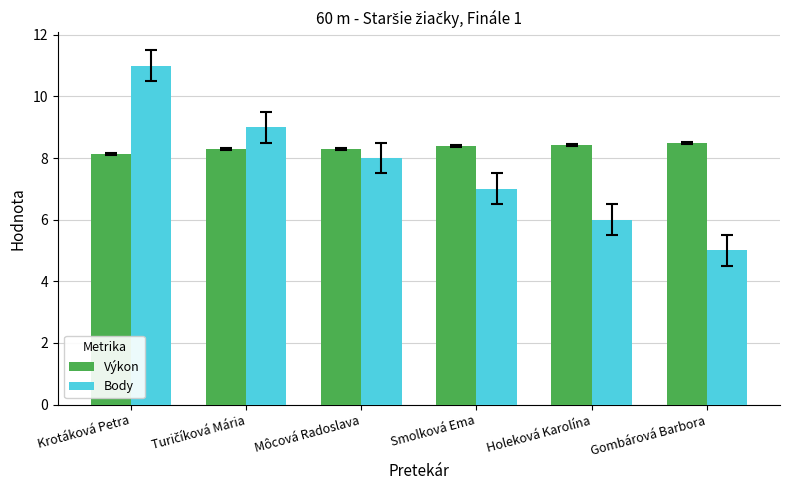

What position from the right is Smolková Ema?

3